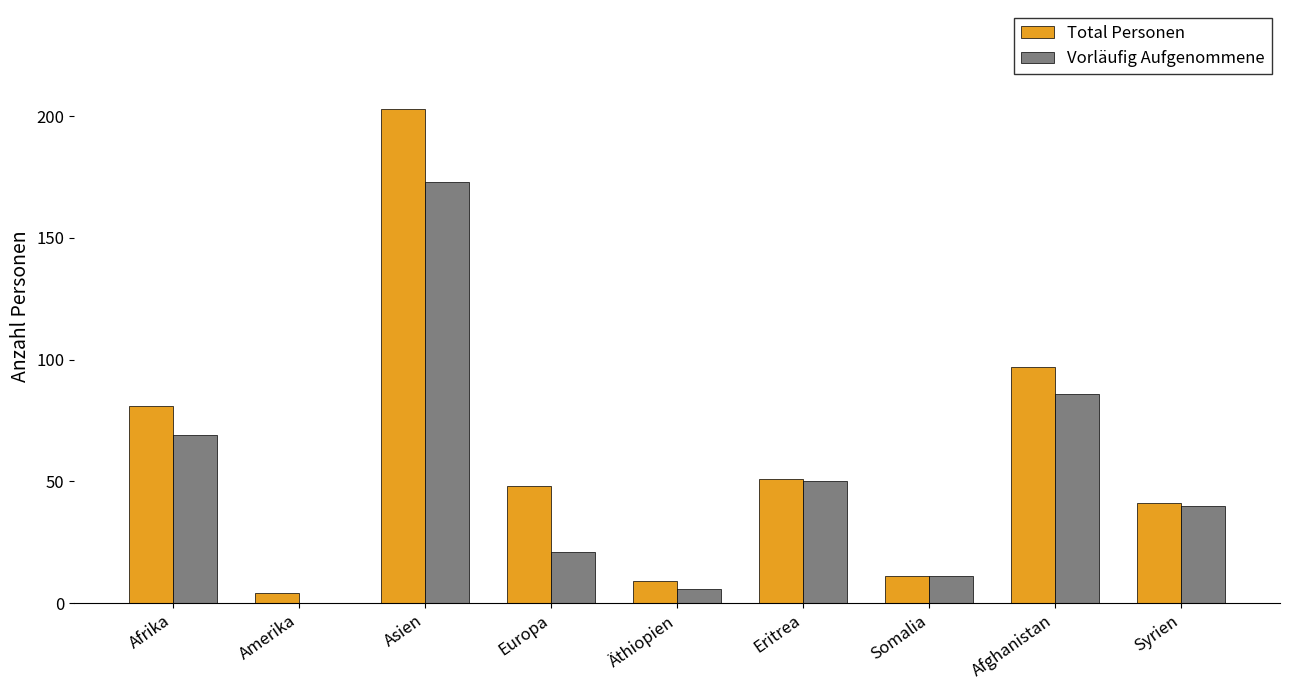

Which series has the largest range (max minus min)?

Total Personen